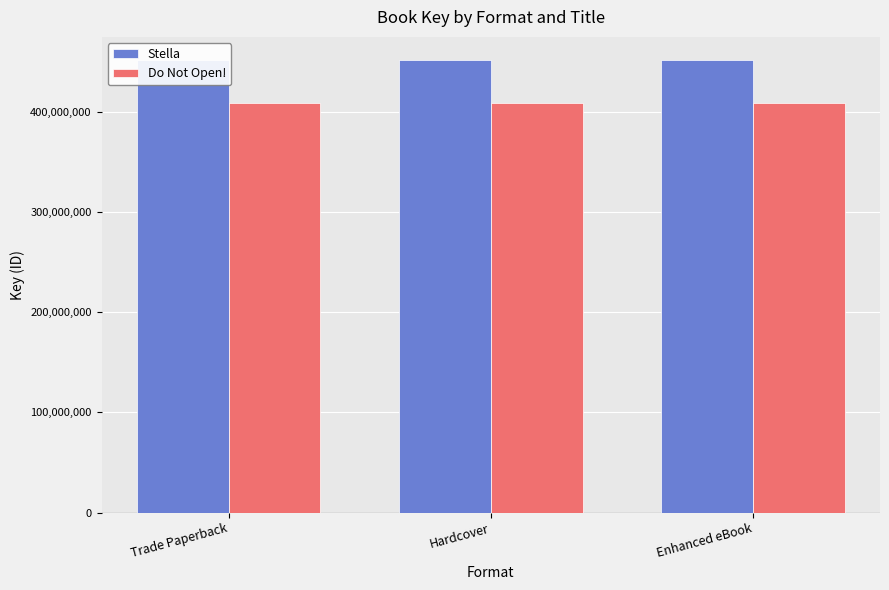

True or false: Do Not Open! has a value of 718131049 at Enhanced eBook.

False